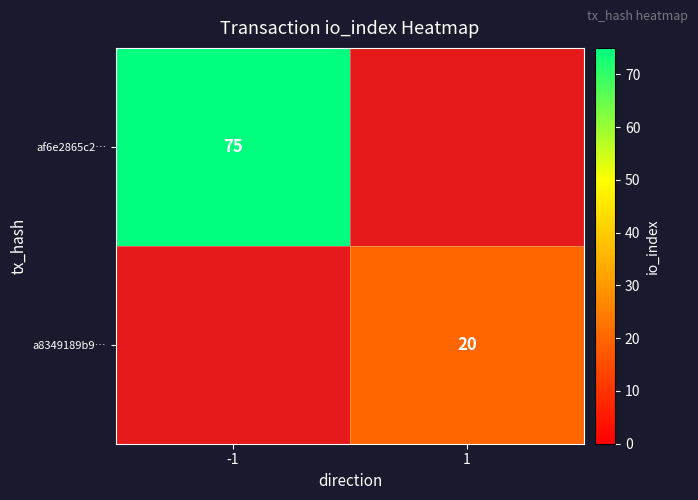

Is it true that a8349189b9… equals 29 at 1?

False